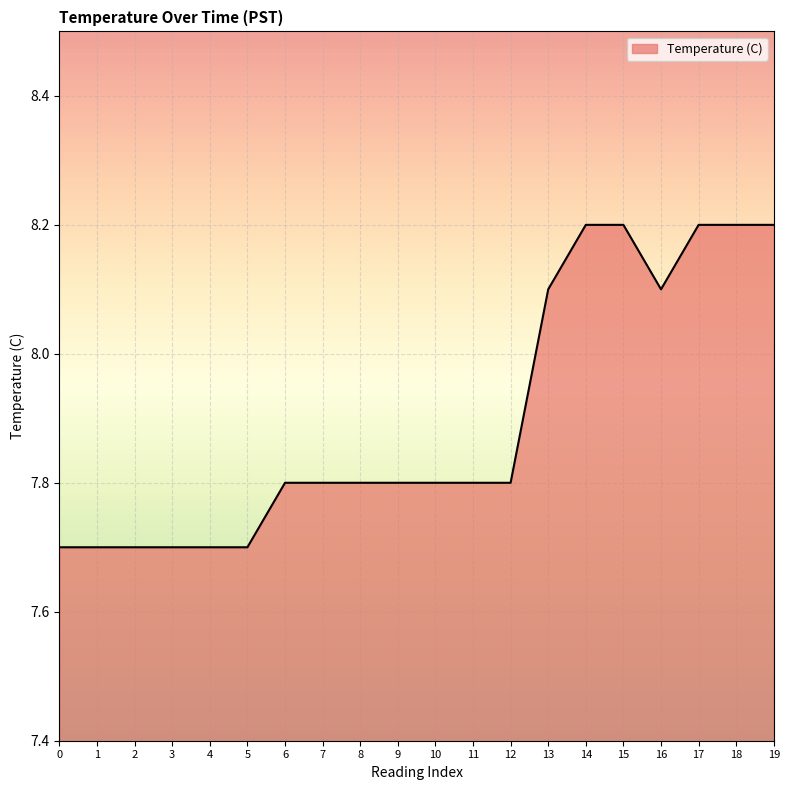

True or false: the data shows 7.7 at 0.

True